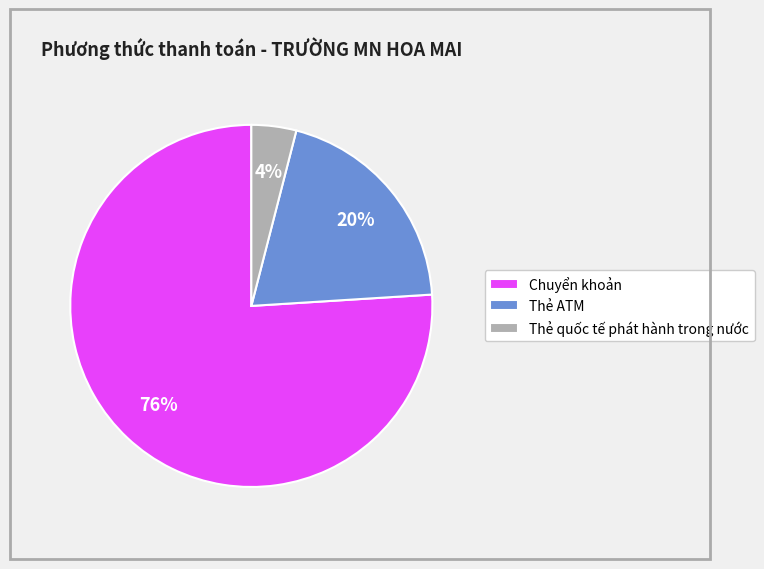

True or false: Thẻ quốc tế phát hành trong nước accounts for 4% of the total.

True